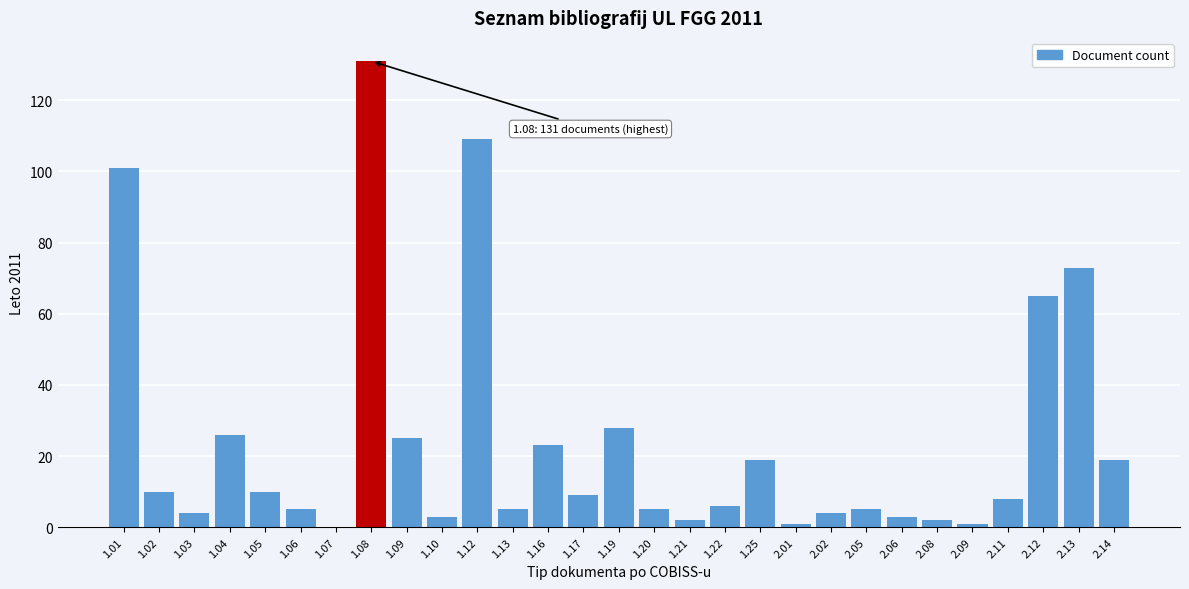

Reading right to left, list all the values displayed in this chart.

2.14=19	2.13=73	2.12=65	2.11=8	2.09=1	2.08=2	2.06=3	2.05=5	2.02=4	2.01=1	1.25=19	1.22=6	1.21=2	1.20=5	1.19=28	1.17=9	1.16=23	1.13=5	1.12=109	1.10=3	1.09=25	1.08=131	1.07=0	1.06=5	1.05=10	1.04=26	1.03=4	1.02=10	1.01=101